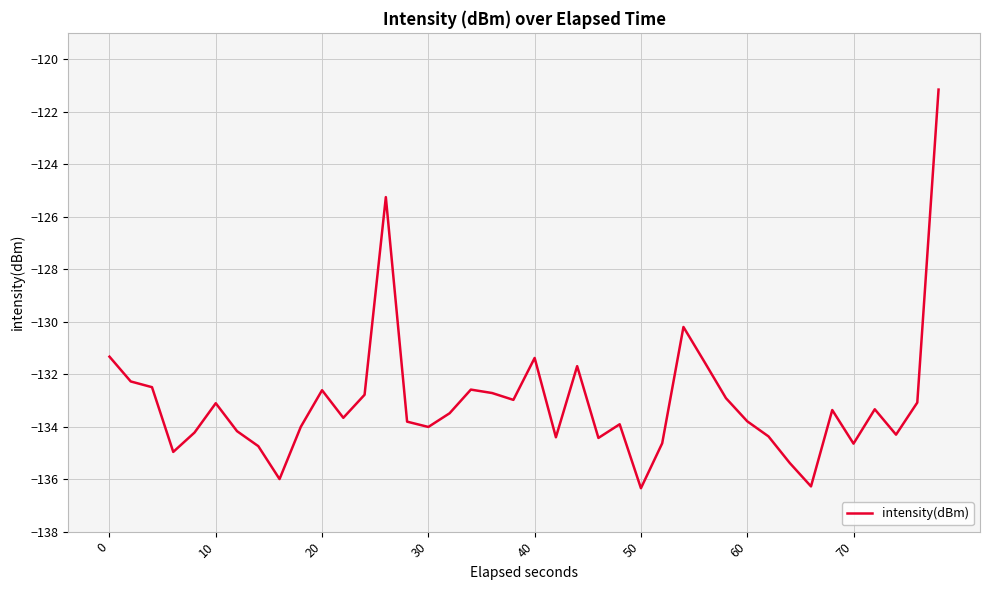

What is the difference between the maximum and minimum values?

15.2